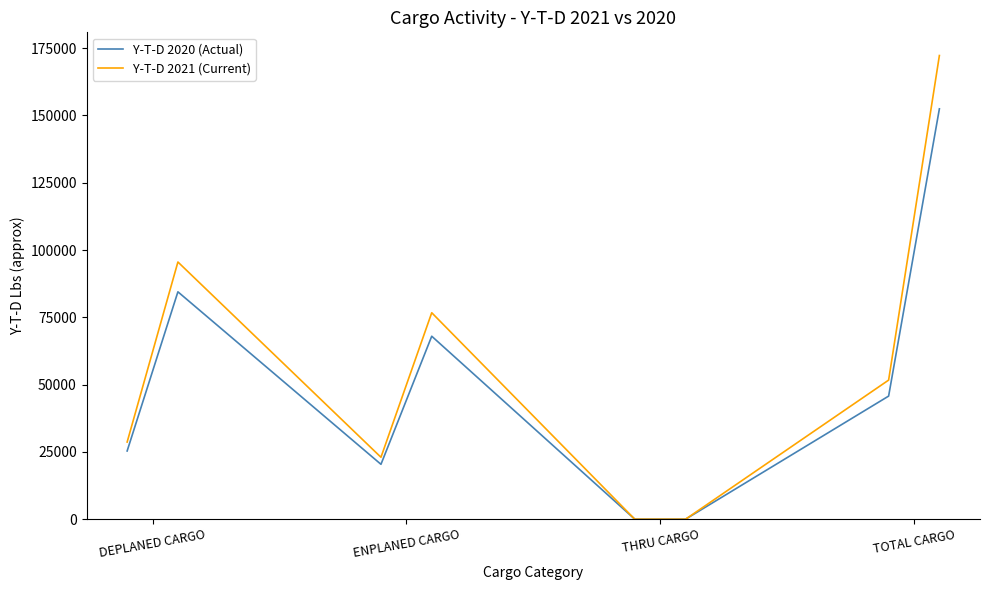

In Y-T-D 2021 (Current), how many points are lower than both neighbors (excluding endpoints)?

2